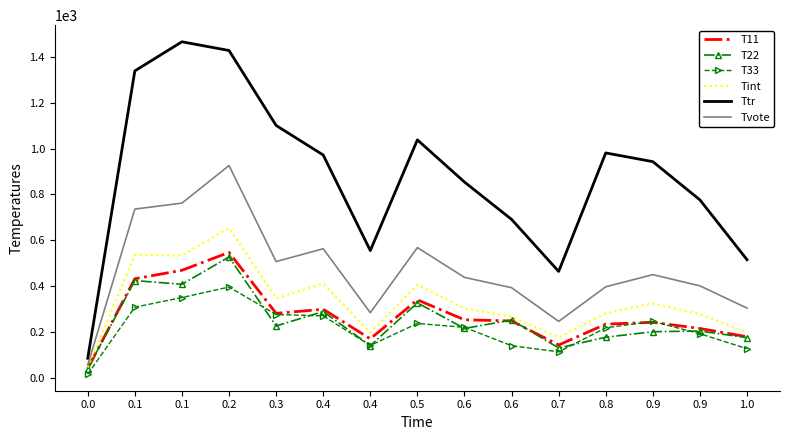

Rank the categories by T11 value from highest to lowest.

0.2, 0.1, 0.1, 0.5, 0.4, 0.3, 0.6, 0.6, 0.9, 0.8, 0.9, 1.0, 0.4, 0.7, 0.0